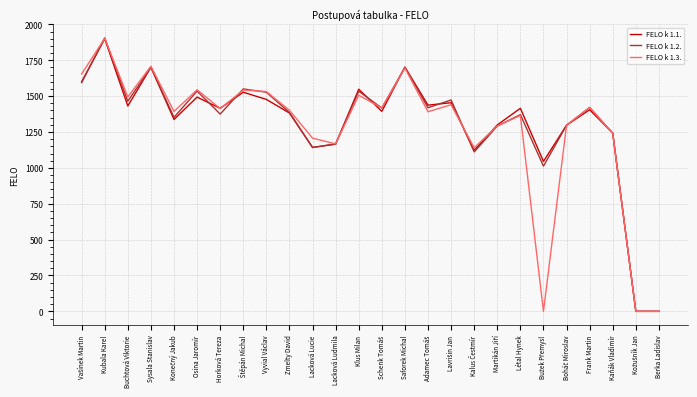

Is the value of FELO k 1.3. at Kubala Karel greater than the value of FELO k 1.1. at Kaňák Vladimír?

Yes